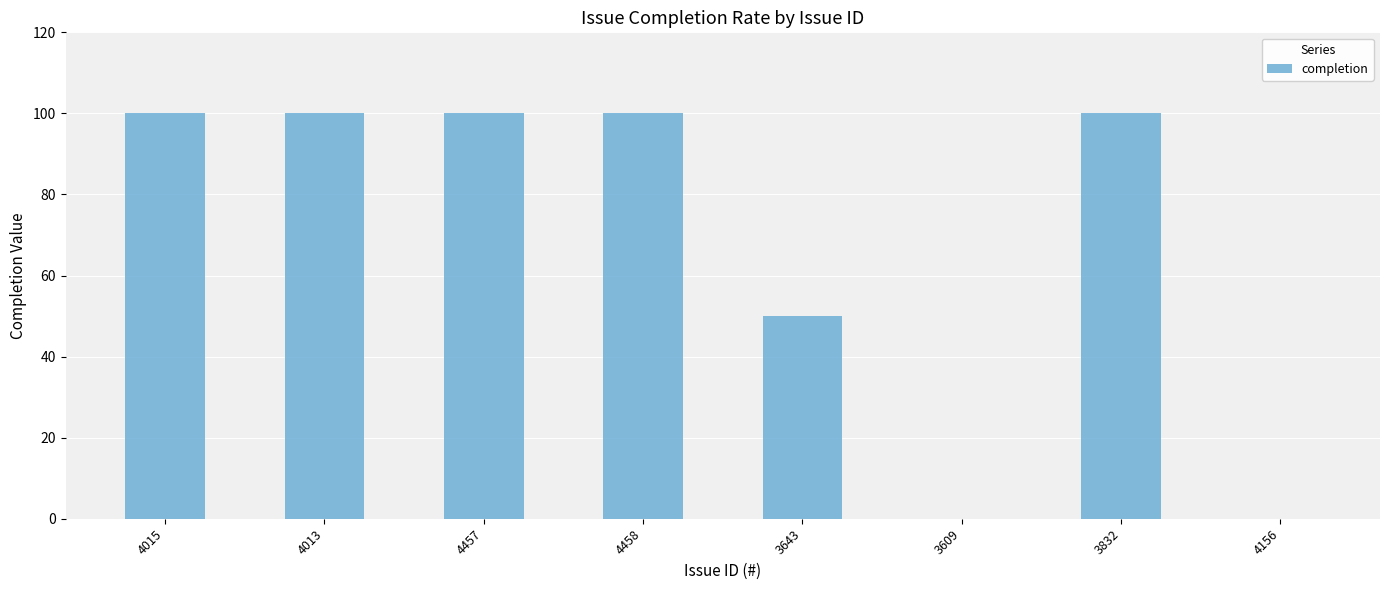

What is the change in value from 3643 to 3609?

-50